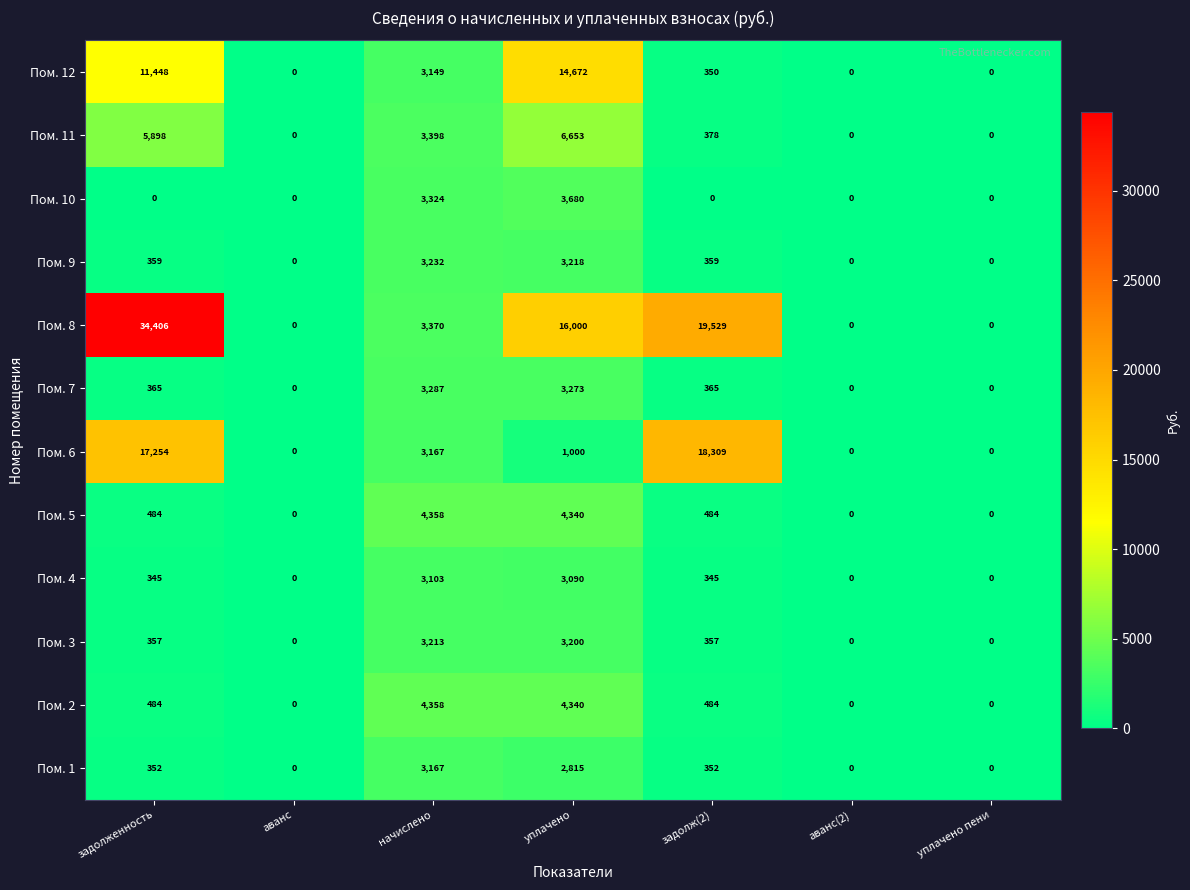

True or false: Пом. 5 has a value of 484 at задолженность.

True